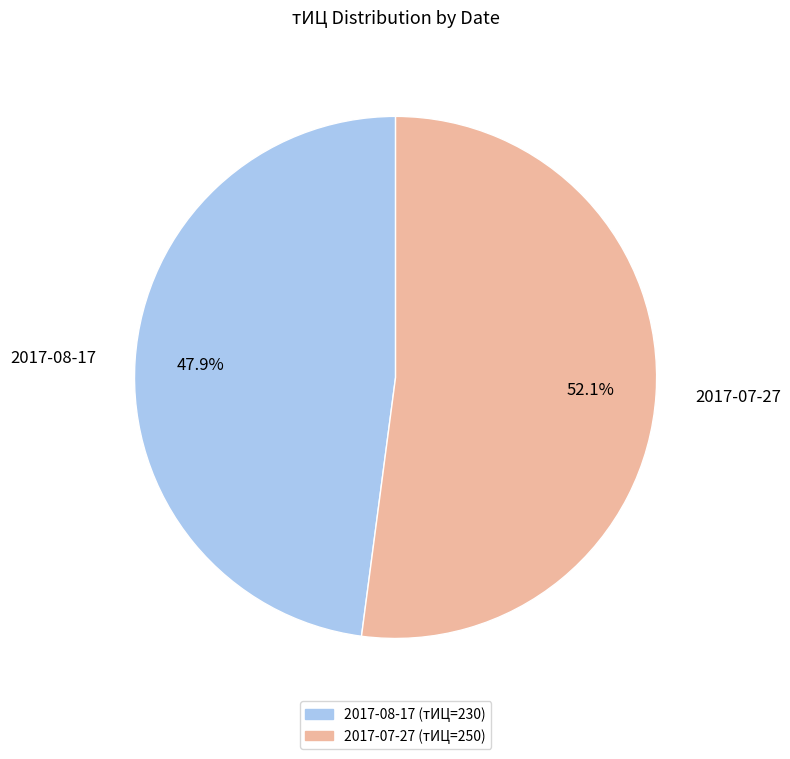

Count the number of slices in the pie.

2